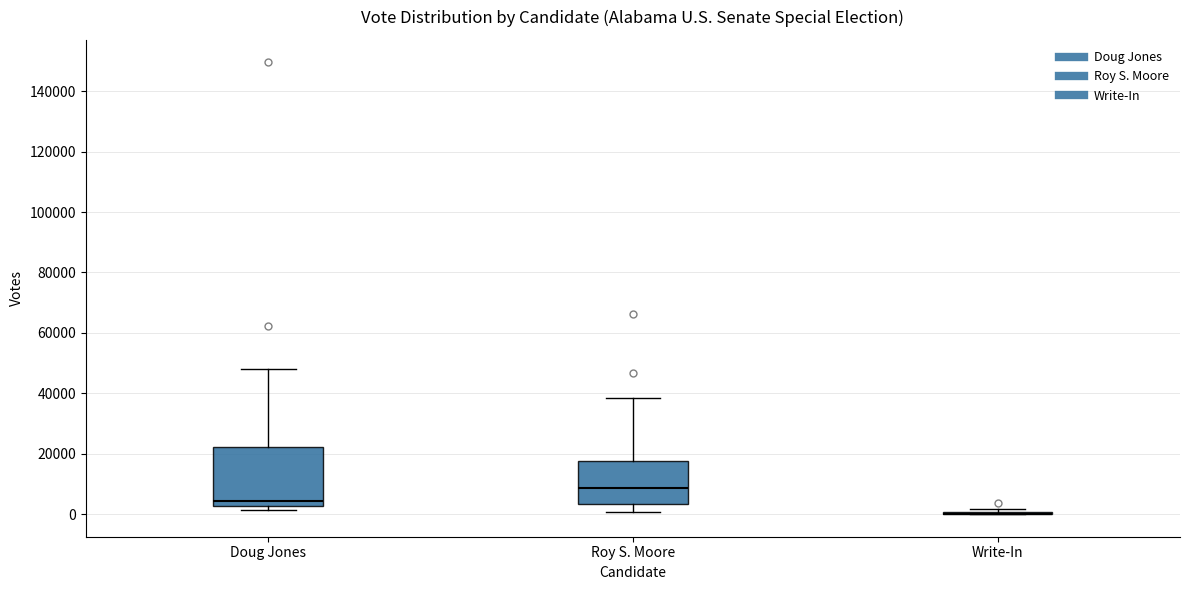

Reading left to right, transcribe this box plot: for each box, give where its median line is, the range the box spans, and where its two whiskers end, as read against the y-axis. The values are not printed on the chart, so give them approximately, as read against the axis.

Doug Jones: median 4000, box 2000 to 22000, whiskers 2000 (just below the box's lower edge) to 48000
Roy S. Moore: median 8000, box 4000 to 18000, whiskers 0 to 38000
Write-In: box collapsed to a line at 0, whiskers 0 to 2000